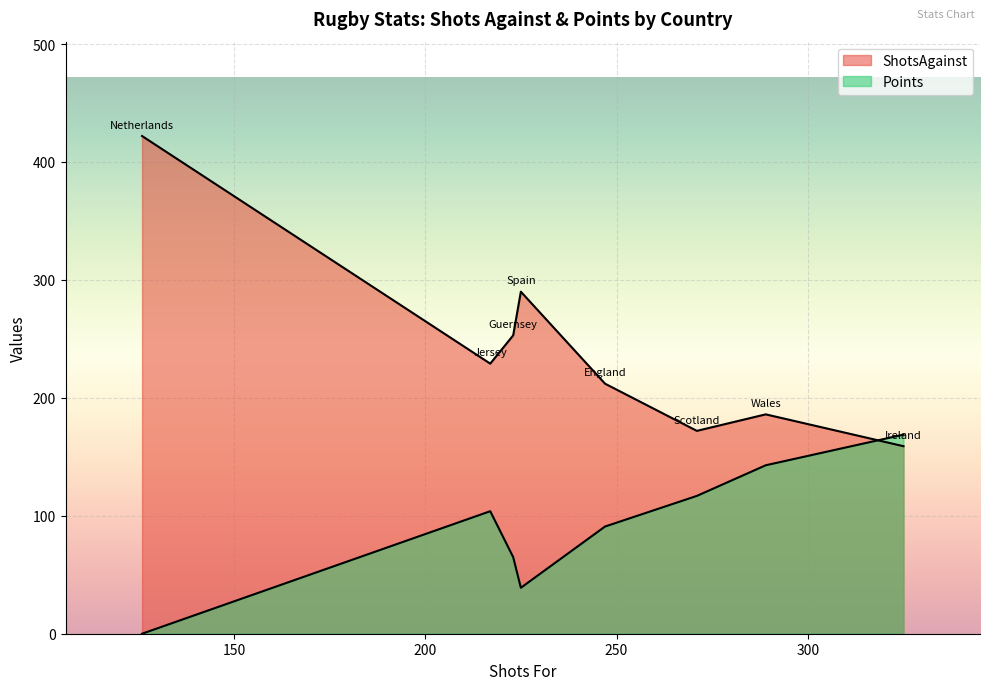

Which series has the largest range (max minus min)?

ShotsAgainst